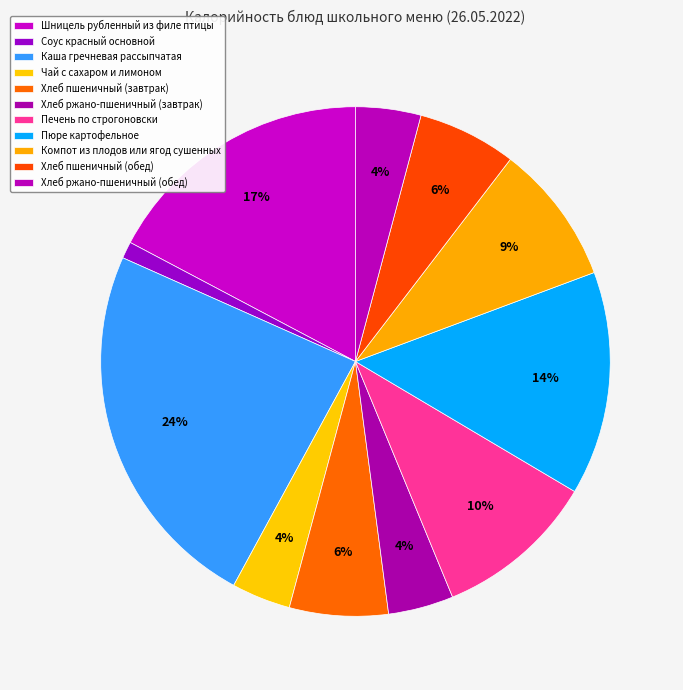

Does Печень по строгоновски account for over 50% of the chart?

No